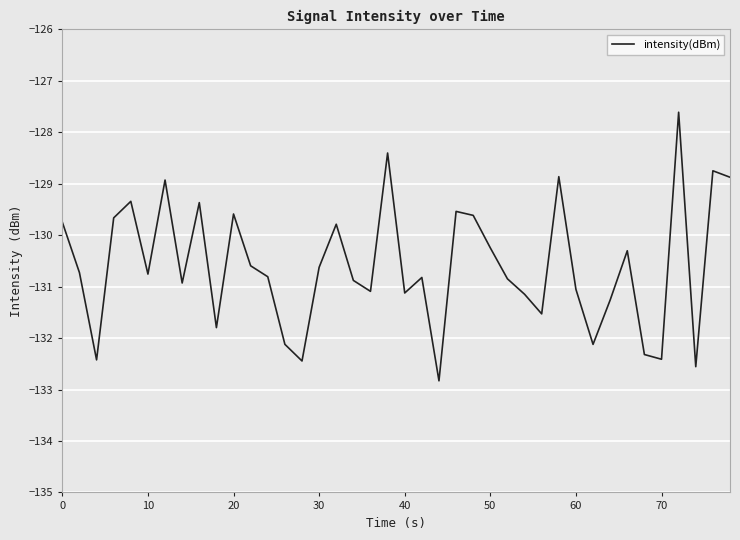

What is the maximum value shown in the chart?

-127.6